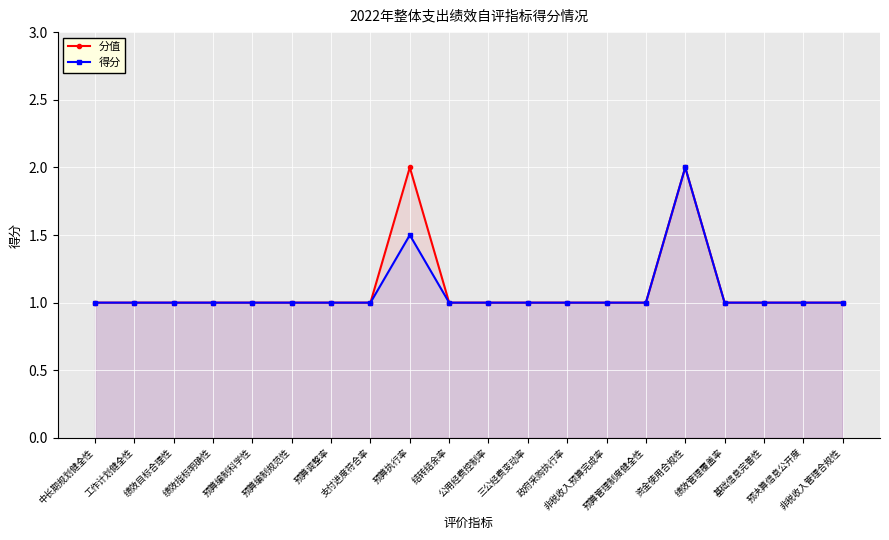

Reading left to right, extract all data points from this chart.

分值: 1.0	1.0	1.0	1.0	1.0	1.0	1.0	1.0	2.0	1.0	1.0	1.0	1.0	1.0	1.0	2.0	1.0	1.0	1.0	1.0
得分: 1.0	1.0	1.0	1.0	1.0	1.0	1.0	1.0	1.5	1.0	1.0	1.0	1.0	1.0	1.0	2.0	1.0	1.0	1.0	1.0